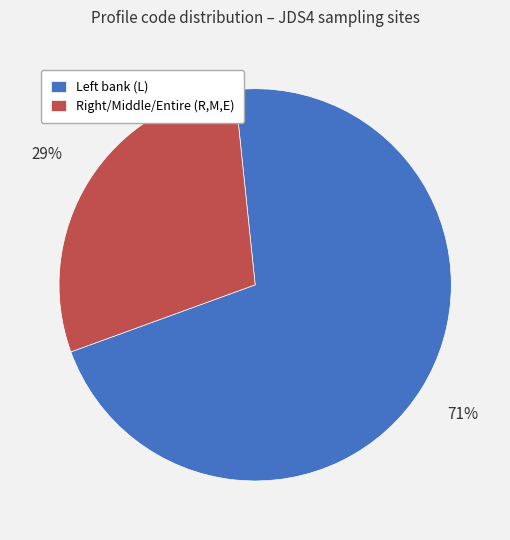

Rank the categories by value from highest to lowest.

Left bank (L), Right/Middle/Entire (R,M,E)